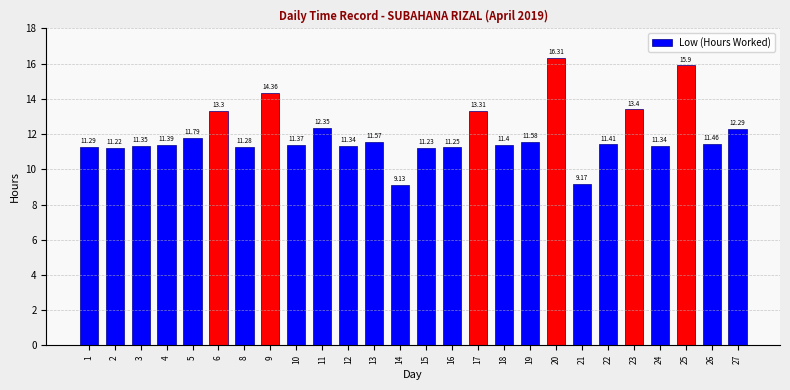

What is the sum of the values at 14 and 17?

22.4